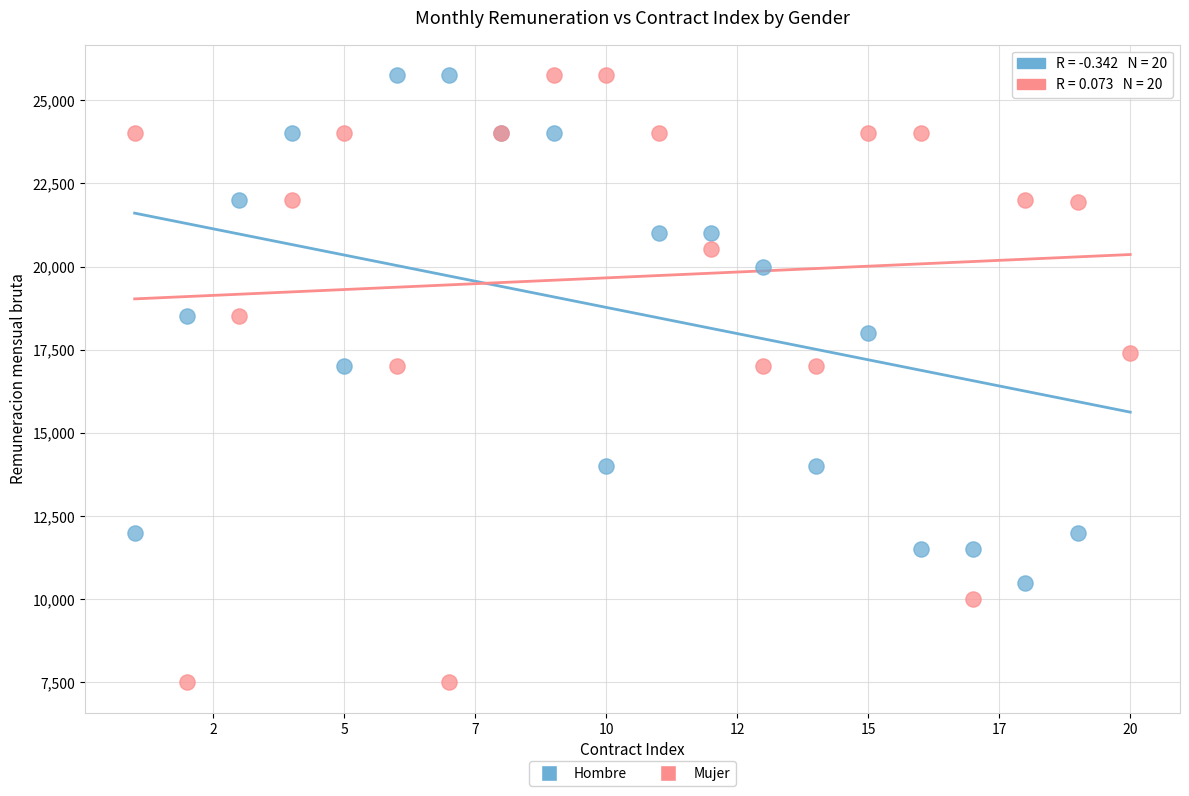

What is the X range (max minus min) for the scatter plot?

19.0